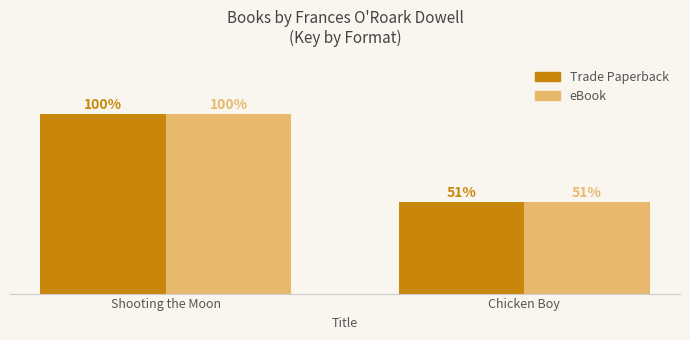

Does the chart contain any negative values?

No